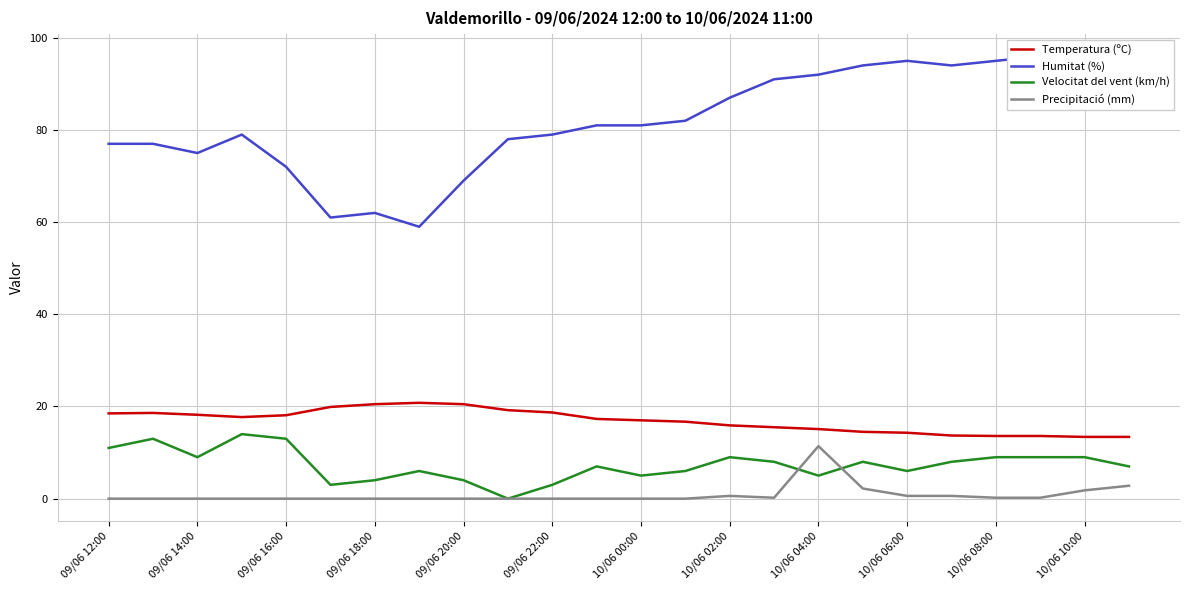

True or false: Velocitat del vent (km/h) and Precipitació (mm) cross at least once.

True